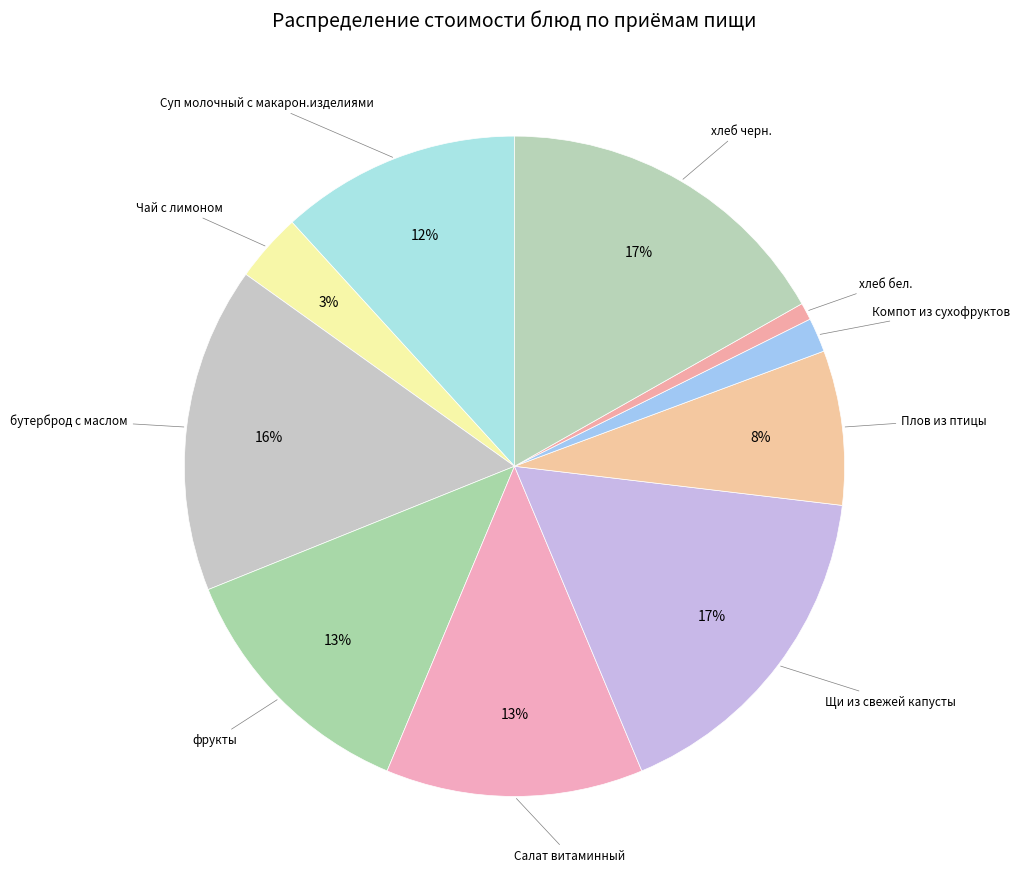

What percentage is the Плов из птицы slice, to the nearest percent?

8%